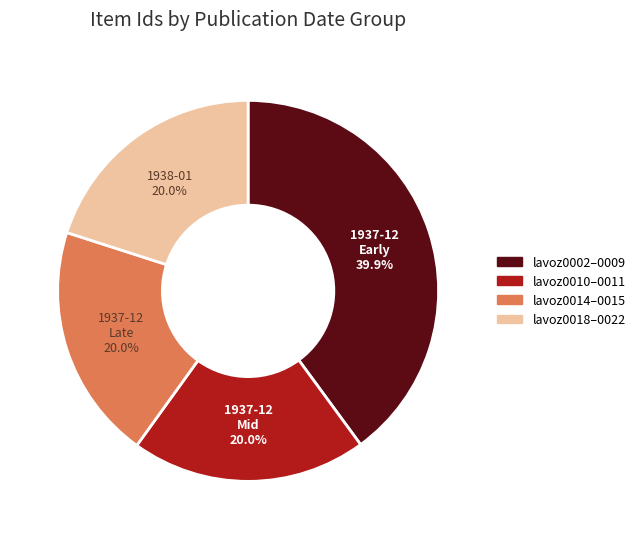

Does any single category account for the majority?

No